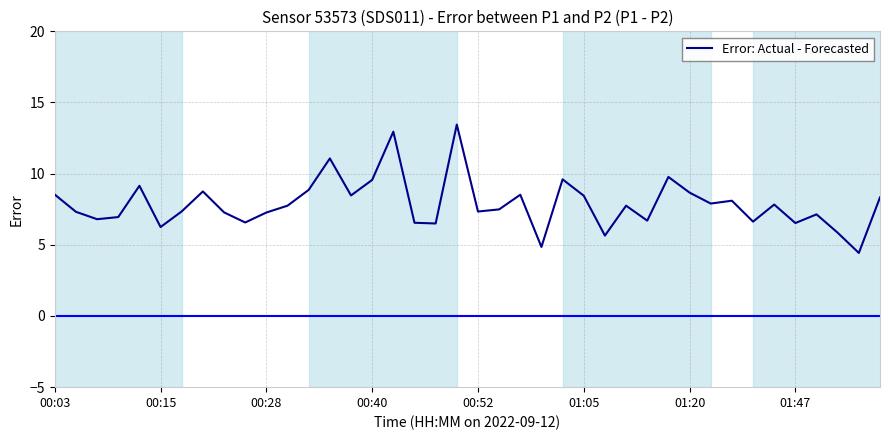

How many categories are shown in the chart?

40